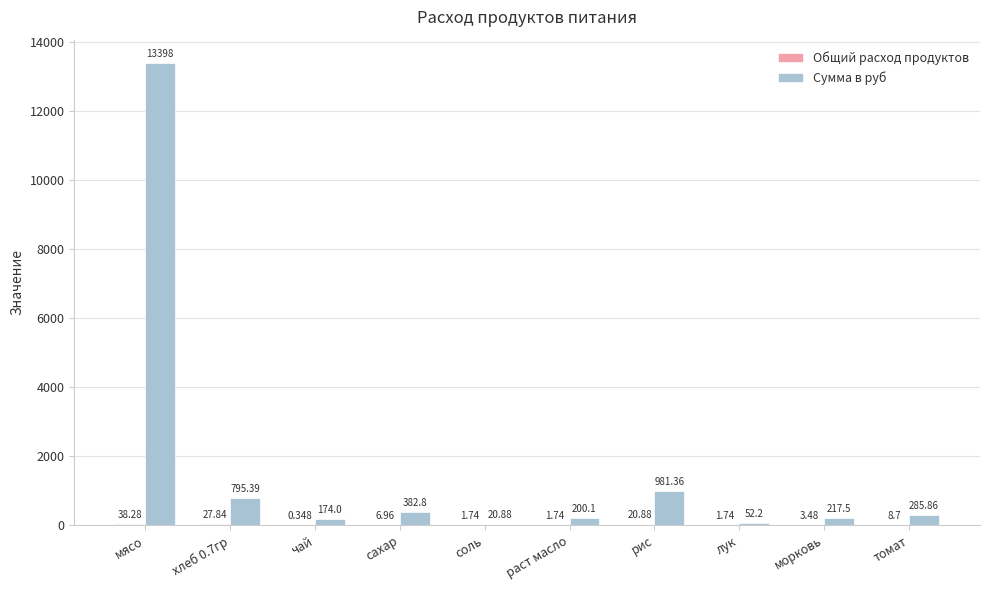

Which series has the largest total across all categories?

Сумма в руб